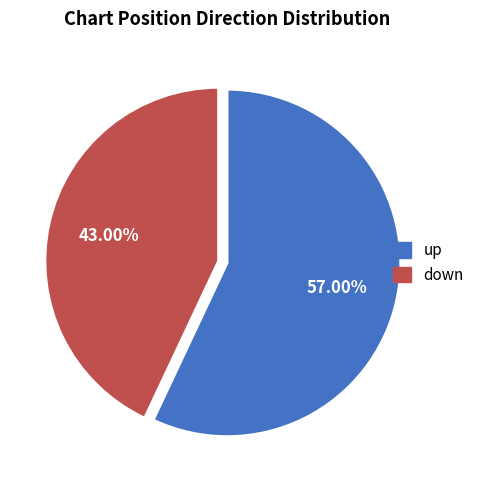

What portion of the pie excludes up?

43.0%